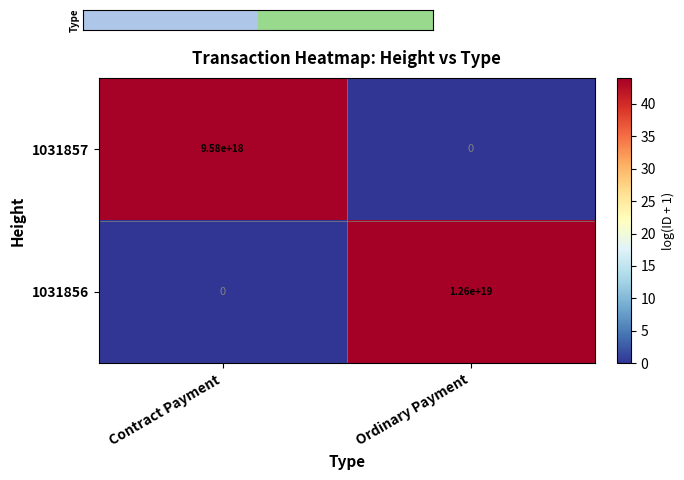

Is it true that 1031856 equals 5057142625813947392 at Ordinary Payment?

False